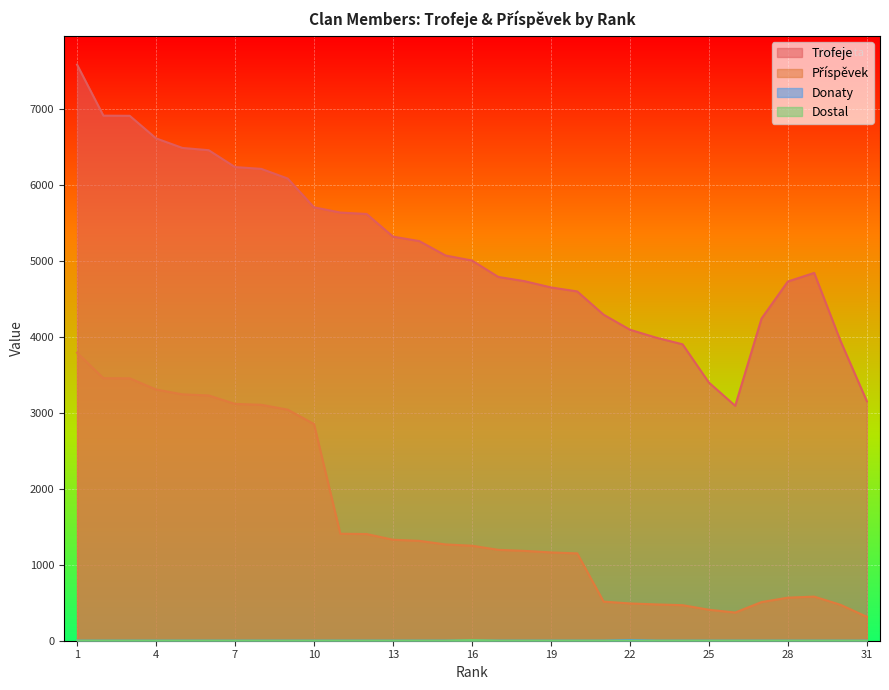

The Donaty series shows 0 at 25. True or false?

True